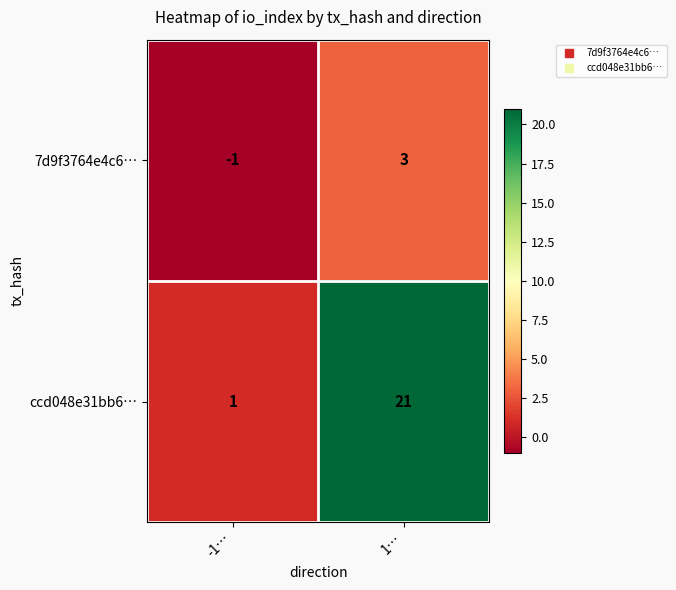

What is the difference between the ccd048e31bb6… values at 1… and -1…?

20